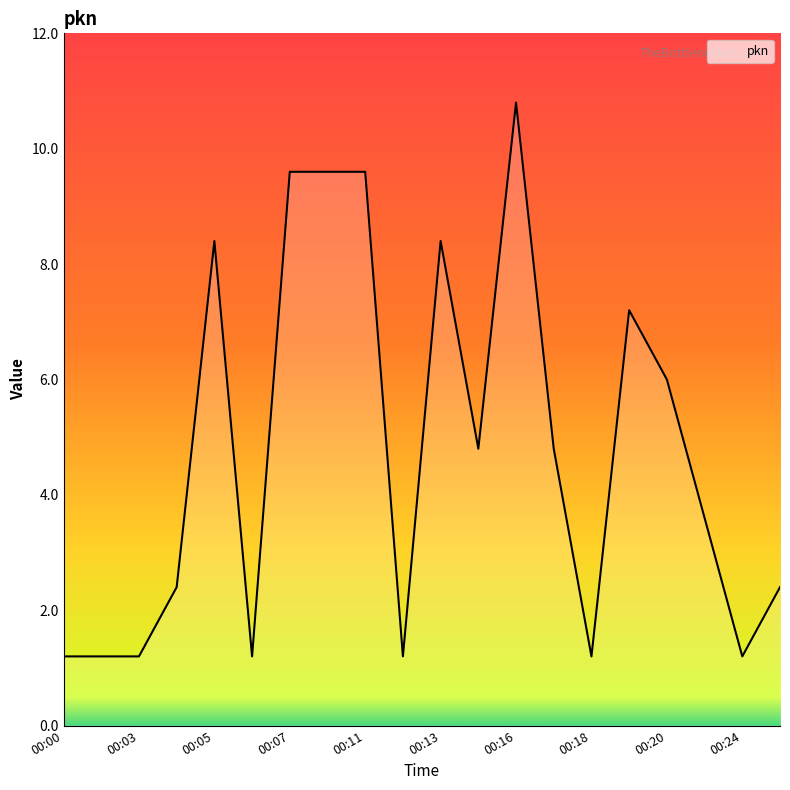

What is the smallest value displayed?

1.2